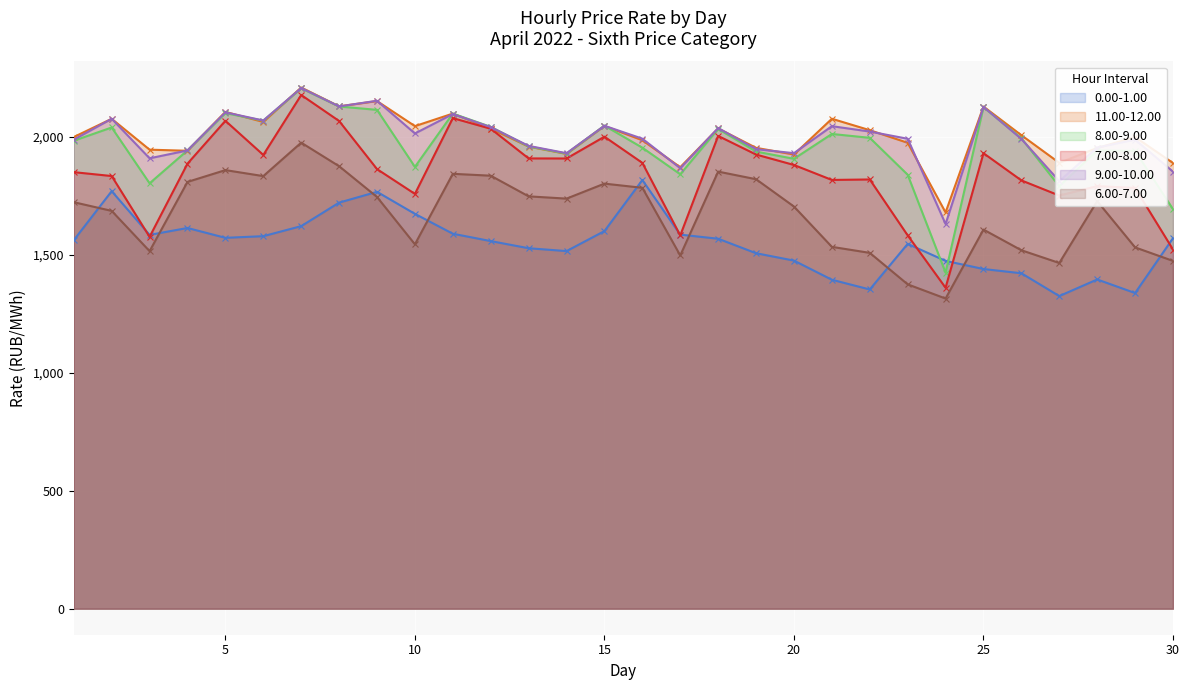

How many lines are shown in the chart?

6